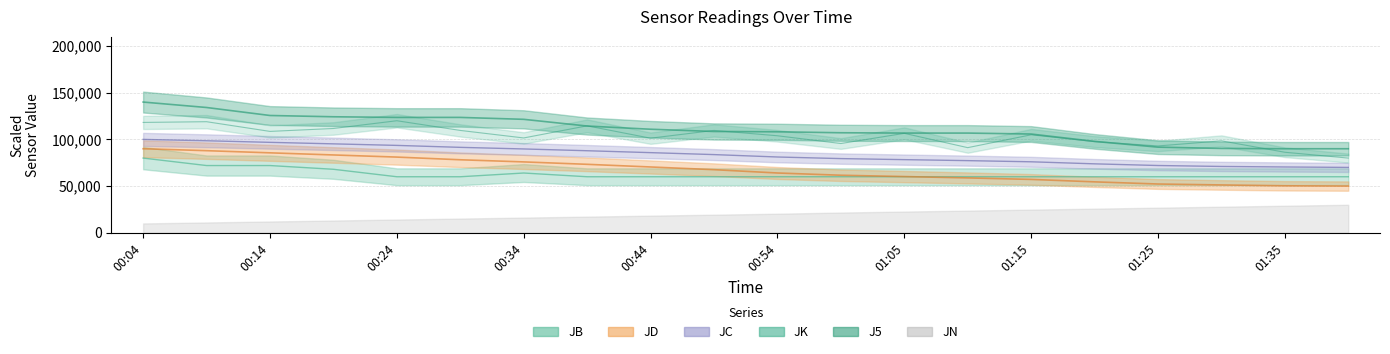

True or false: JC and J5 cross at least once.

False